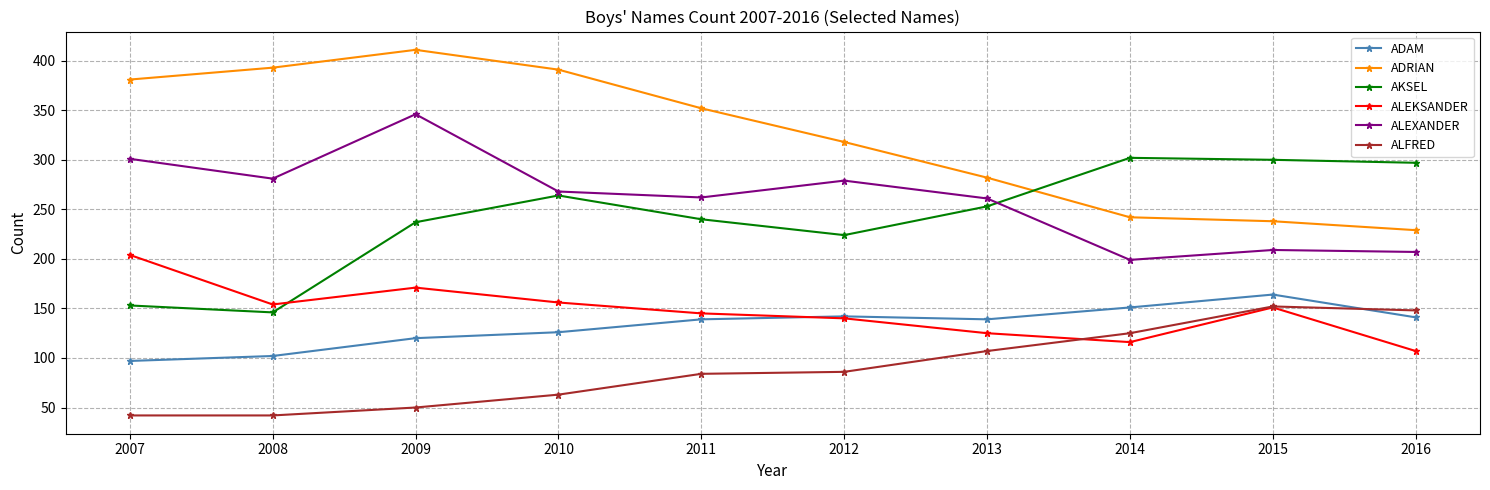

What is the difference between the ALEXANDER values at 2010 and 2008?

13